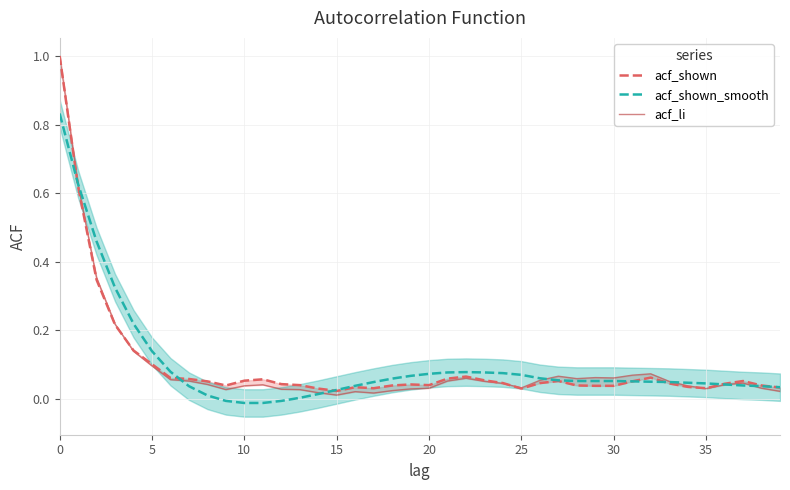

True or false: acf_li has a value of 0.1 at 24.

False